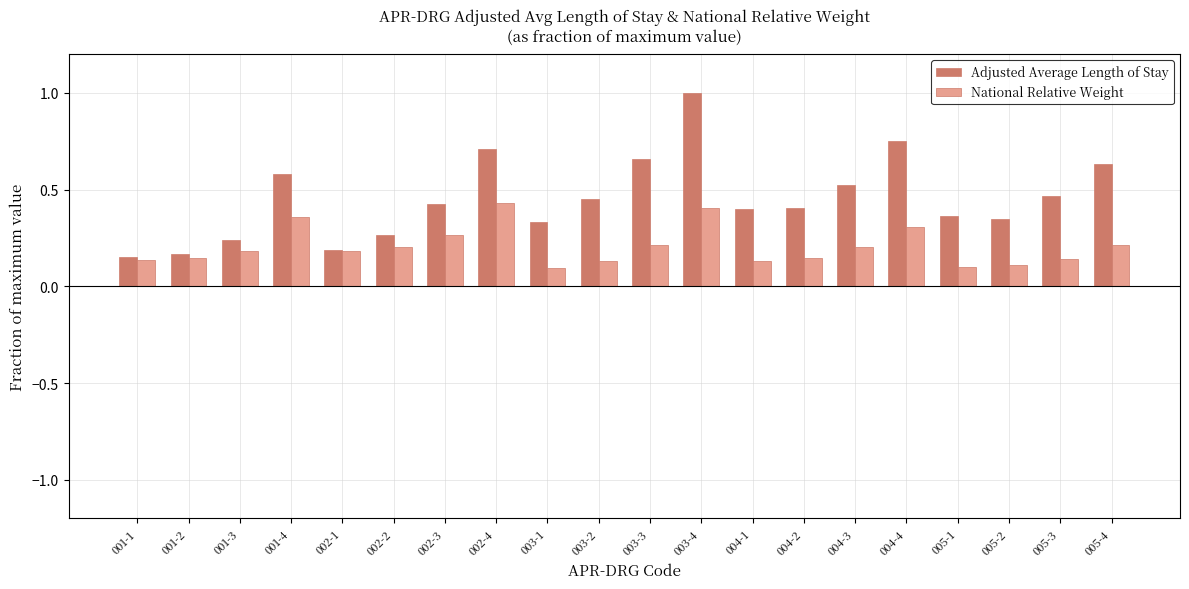

Which series has the largest total across all categories?

Adjusted Average Length of Stay